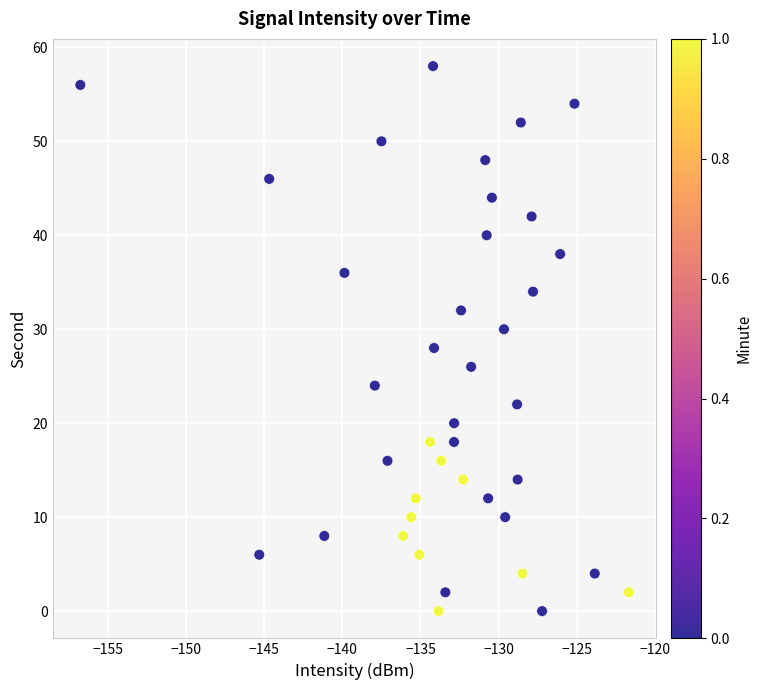

What is the range of Y values (max minus min)?

58